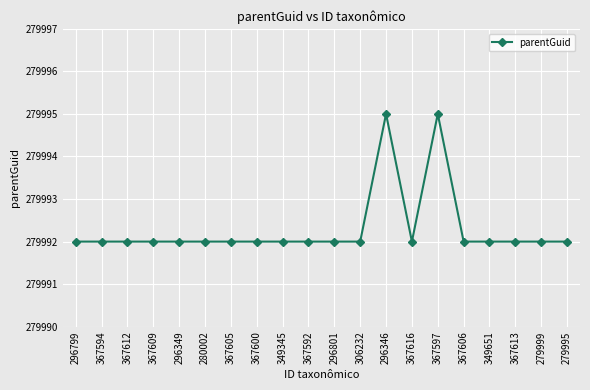

Does the chart have visible grid lines?

Yes